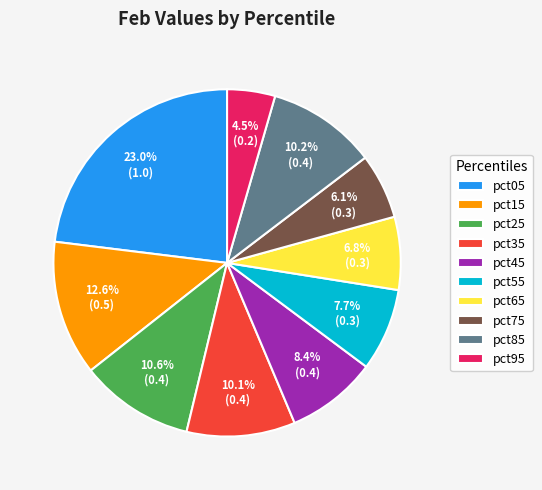

Count the number of slices in the pie.

10